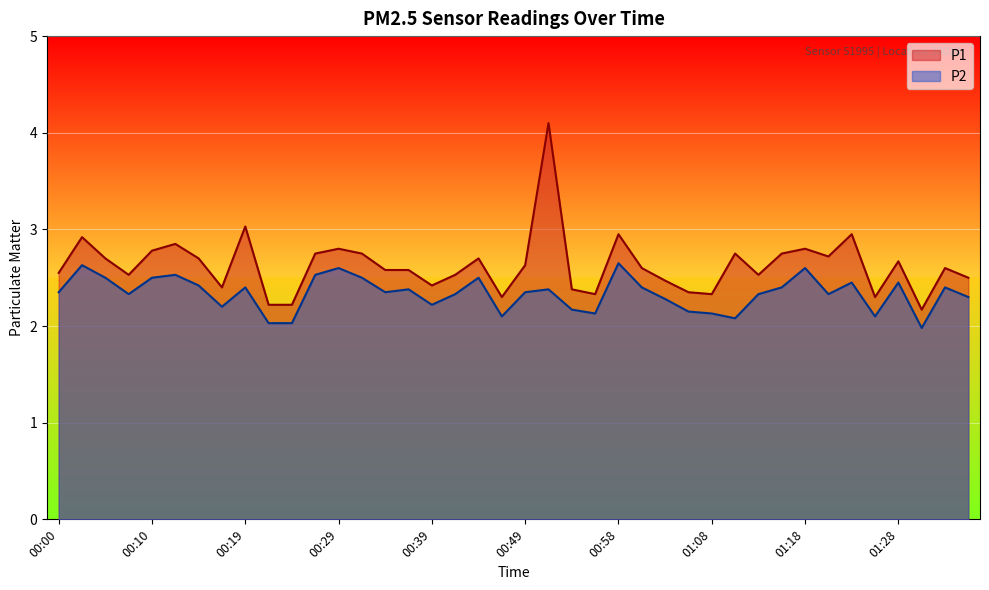

What is the highest value of the P2 series?

2.6